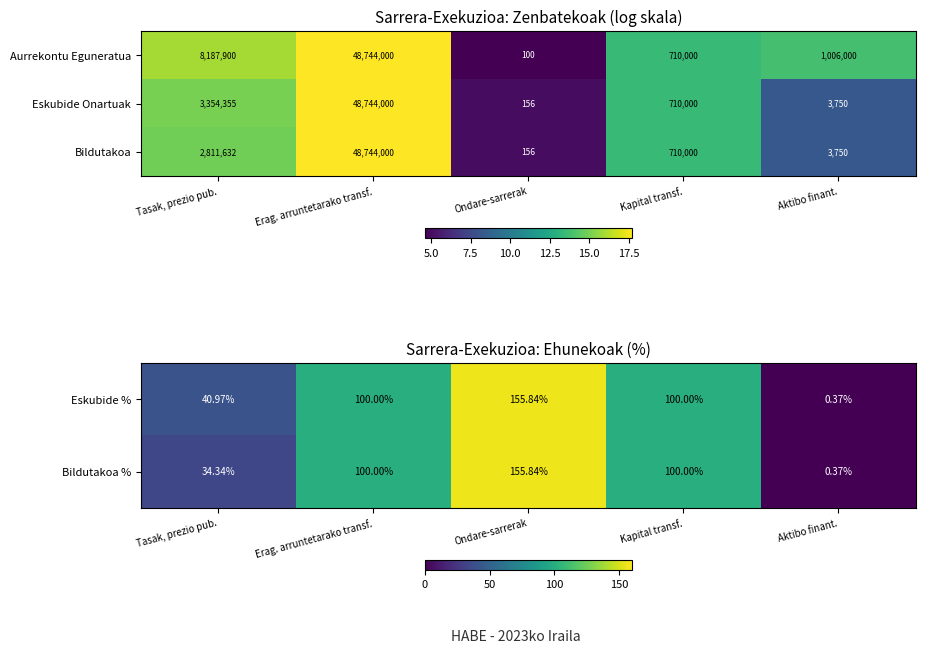

Is the value of Eskubide % at Aktibo finant. greater than the value of Bildutakoa % at Kapital transf.?

No